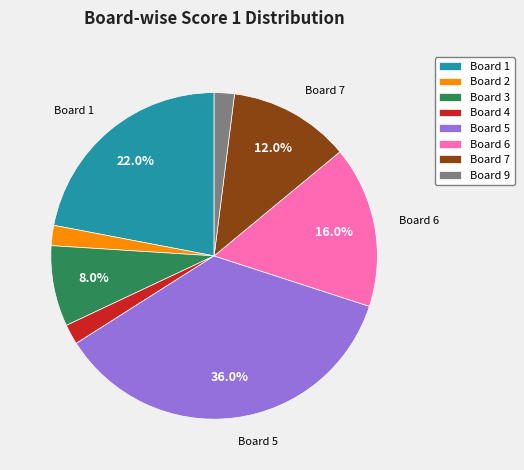

What is the largest slice in the pie chart?

Board 5